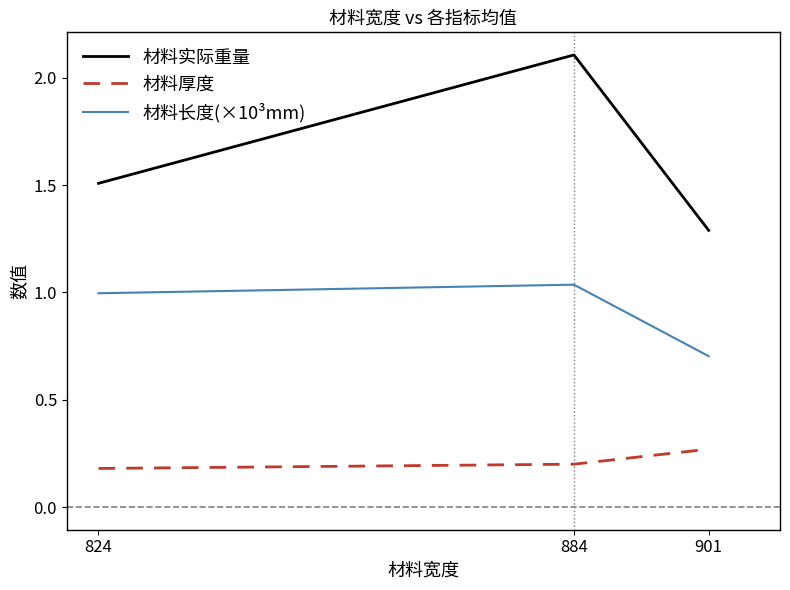

List the labels in order of 材料实际重量 value, smallest first.

901, 824, 884